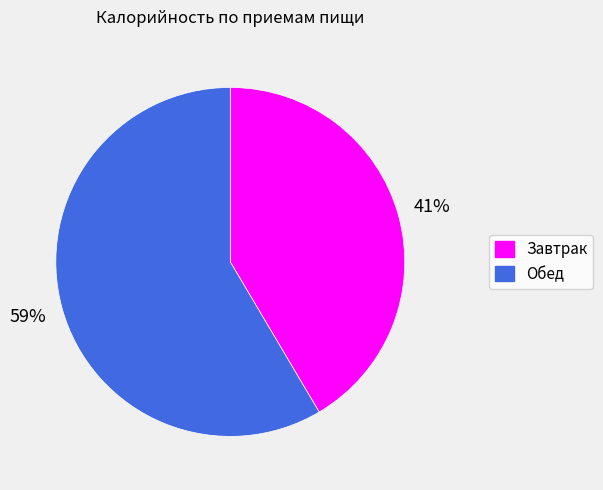

To the nearest percent, what is the combined percentage of Обед and Завтрак?

100%